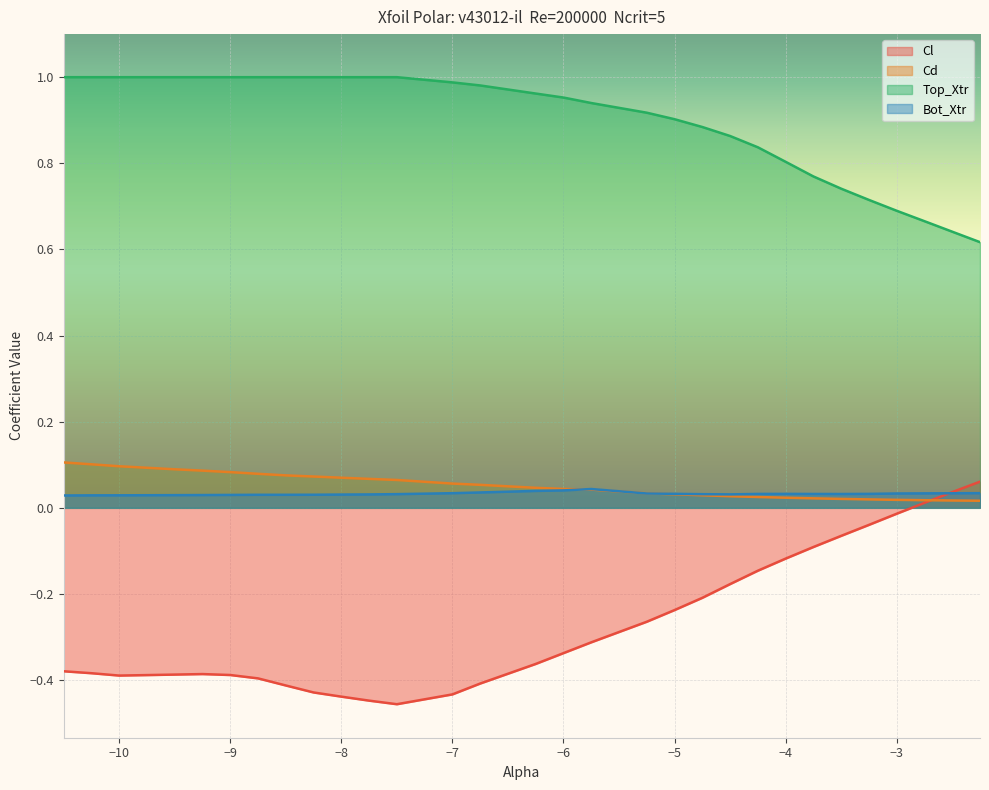

How many intersections are there between Cd and Bot_Xtr?

3